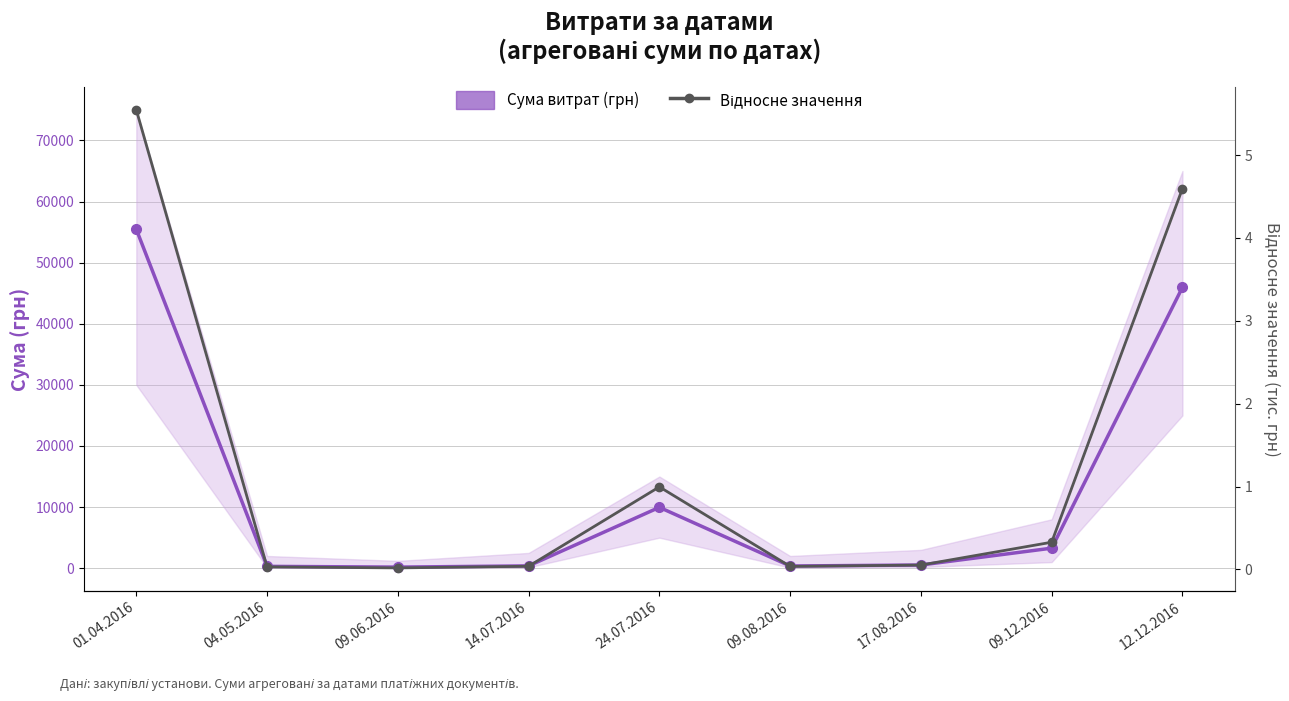

What position from the right is 09.12.2016?

2